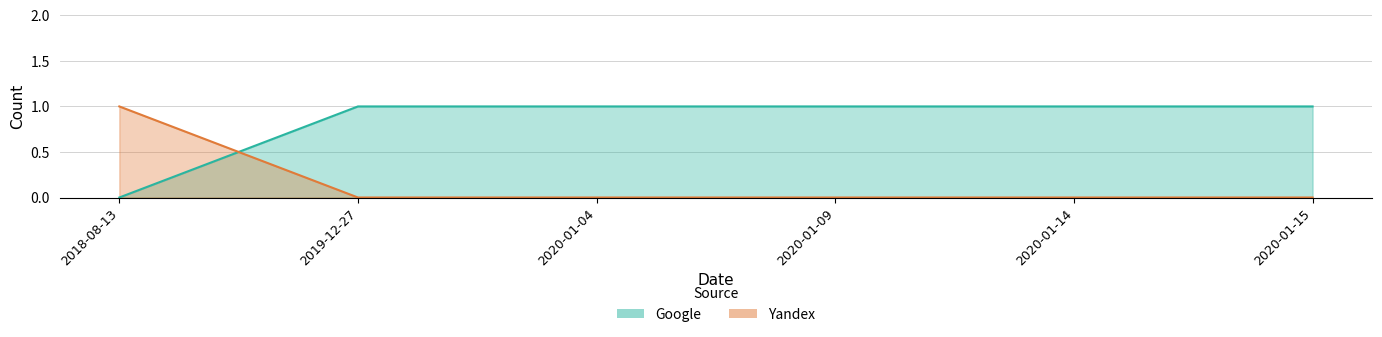

What is the spread (max minus min) of values at 2020-01-15?

1